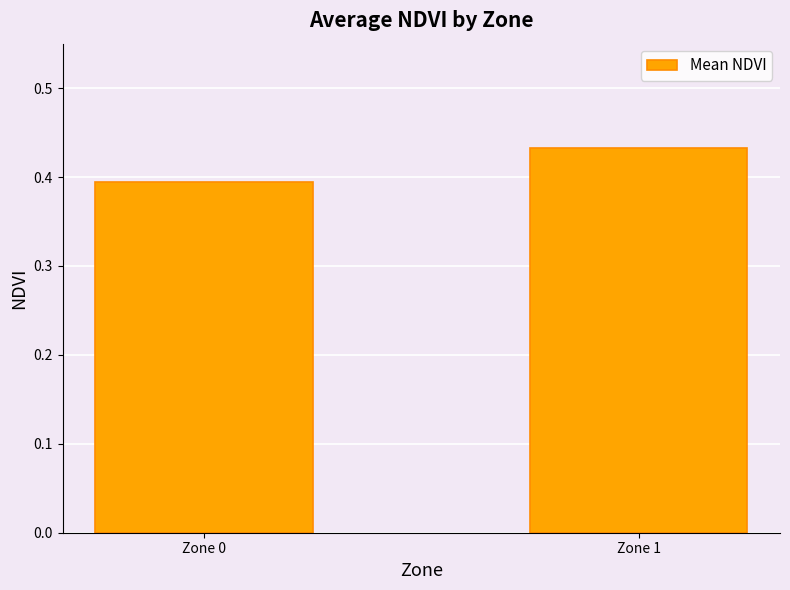

Count the values in the range 0 to 1.

2